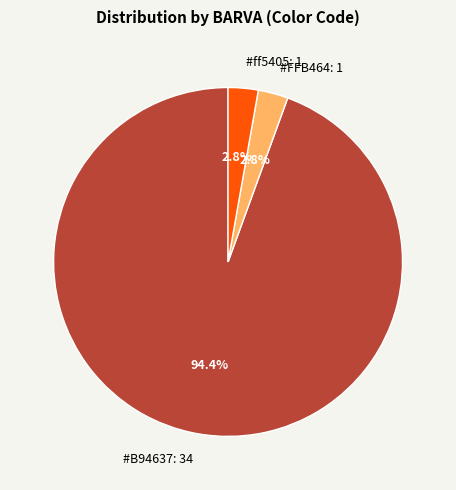

How many slices are in this pie chart?

3